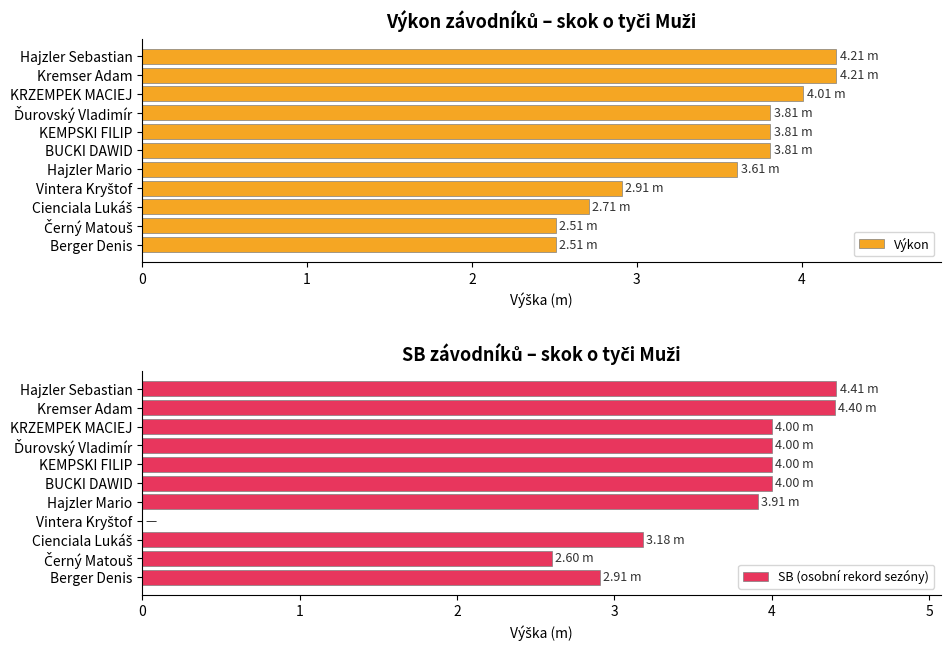

What is the difference between the maximum and second lowest values in the Výkon series?

1.7